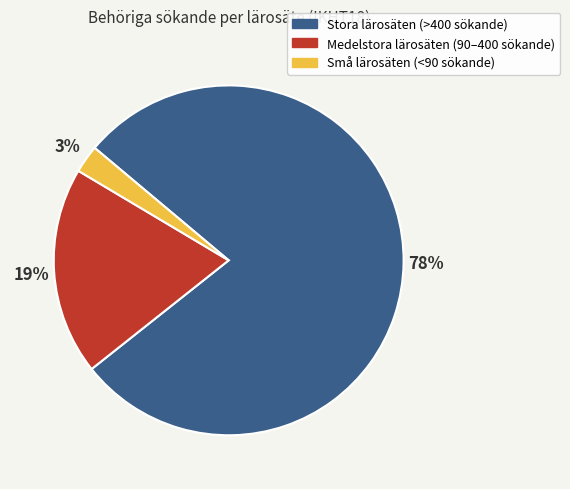

Is there a majority slice in this chart?

Yes